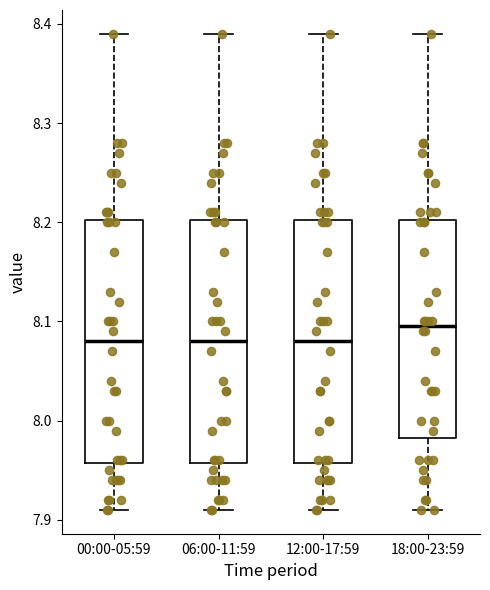

Reading left to right, read every box against the y-axis: the position of its median line, the range the box covers, and the ends of its whiskers. The values are not printed on the chart, so give them approximately, as read against the axis.

00:00-05:59: median 8.08, box 7.96 to 8.20, whiskers 7.91 to 8.39
06:00-11:59: median 8.08, box 7.96 to 8.20, whiskers 7.91 to 8.39
12:00-17:59: median 8.08, box 7.96 to 8.20, whiskers 7.91 to 8.39
18:00-23:59: median 8.10, box 7.98 to 8.20, whiskers 7.91 to 8.39